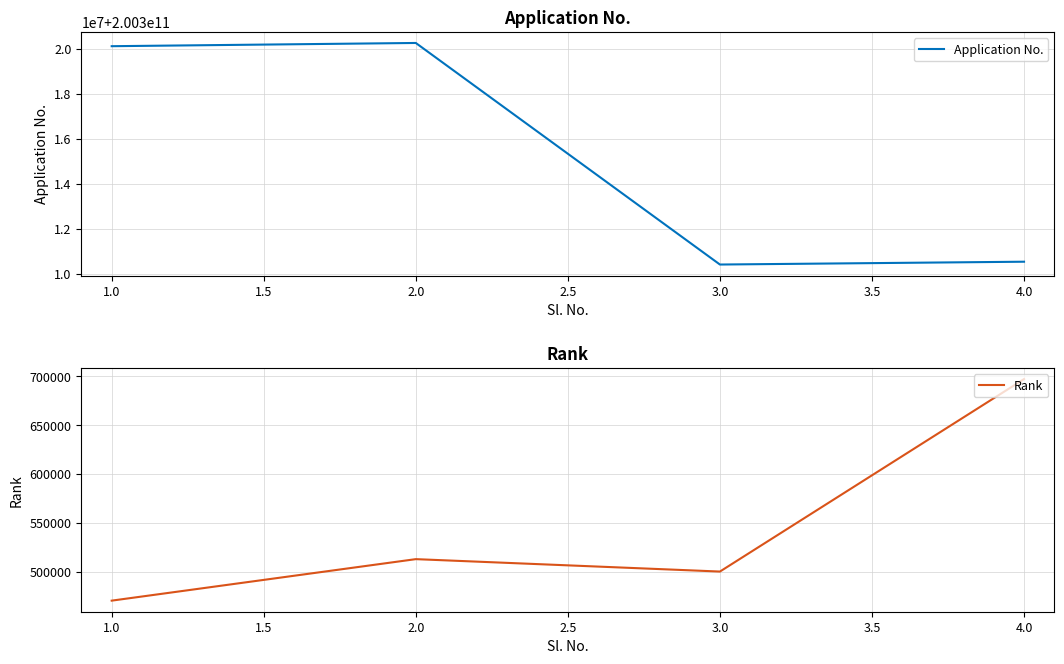

What is the maximum value for Rank?

697117